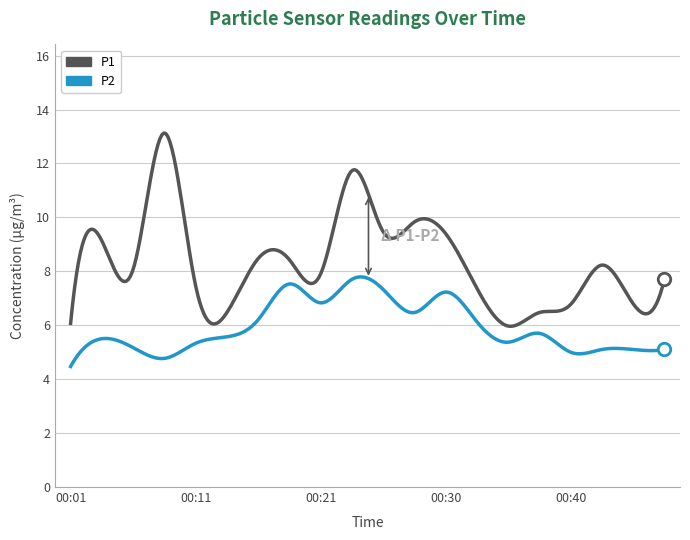

Does the chart have visible grid lines?

Yes